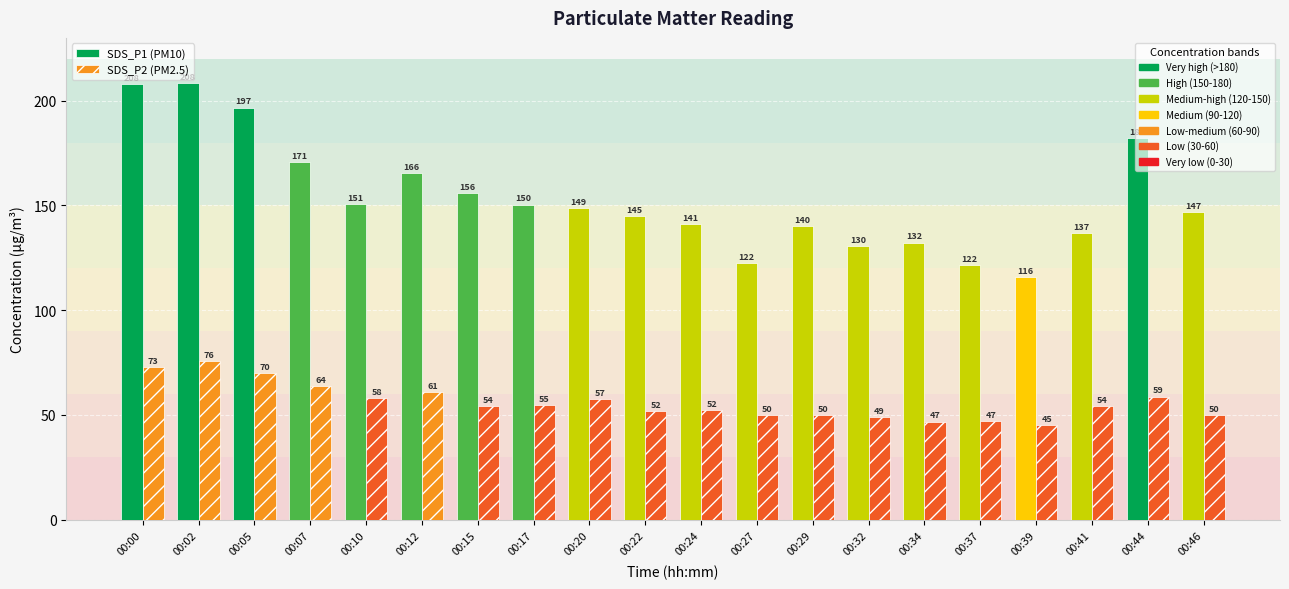

What is the smallest value displayed?

45.3